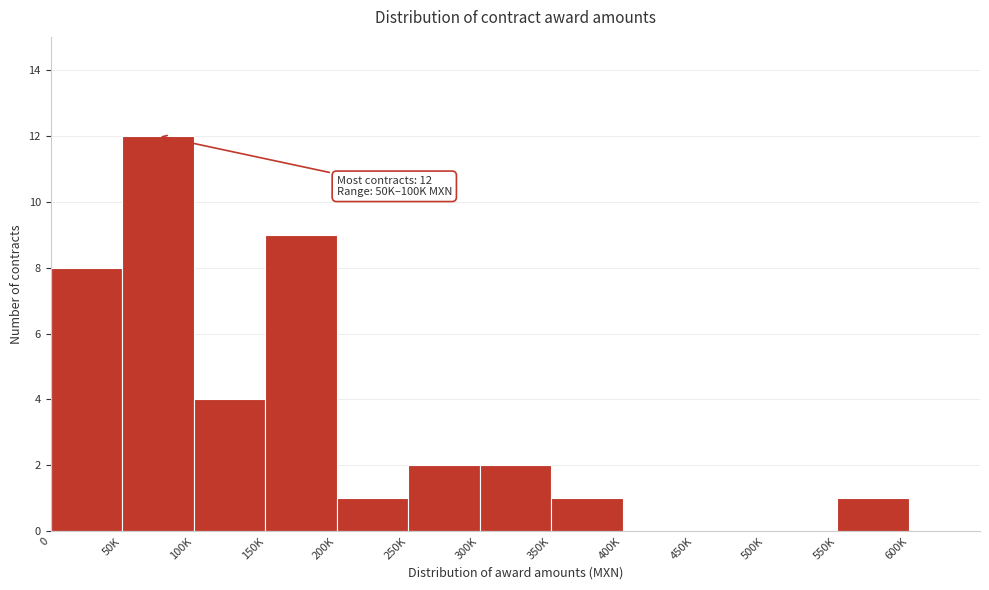

Reading left to right, extract all data points from this chart.

0=8	50K=12	100K=4	150K=9	200K=1	250K=2	300K=2	350K=1	400K=0	450K=0	500K=0	550K=1	600K=0